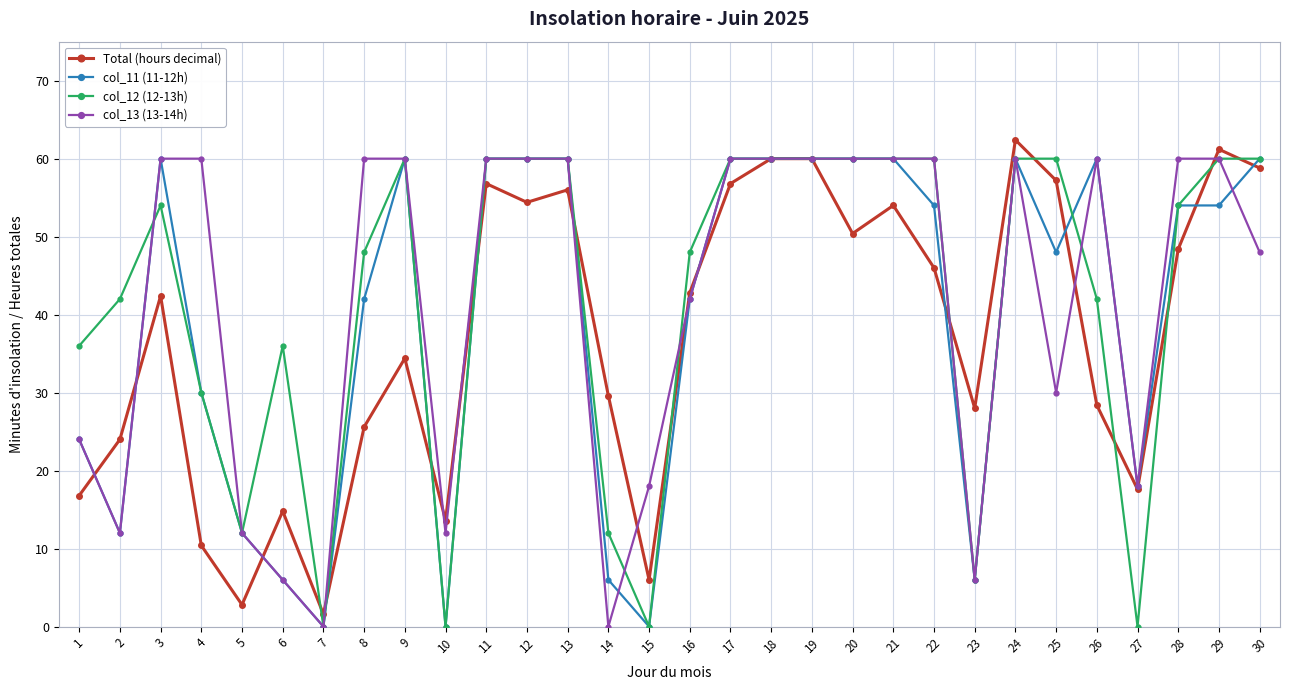

Between which two adjacent categories do col_13 (13-14h) and Total (hours decimal) first intersect?

1 and 2